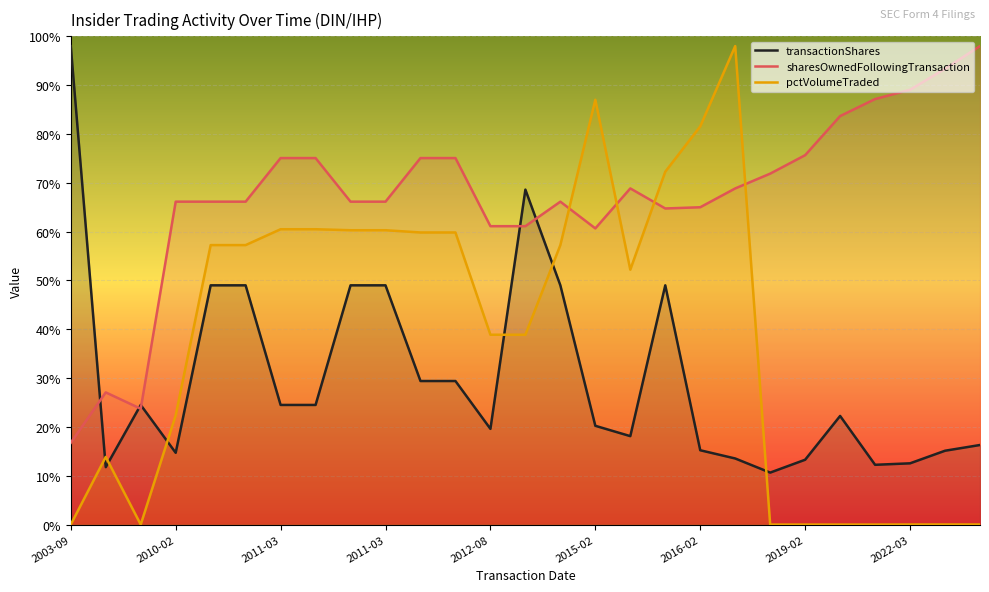

True or false: sharesOwnedFollowingTransaction and transactionShares intersect in this chart.

True